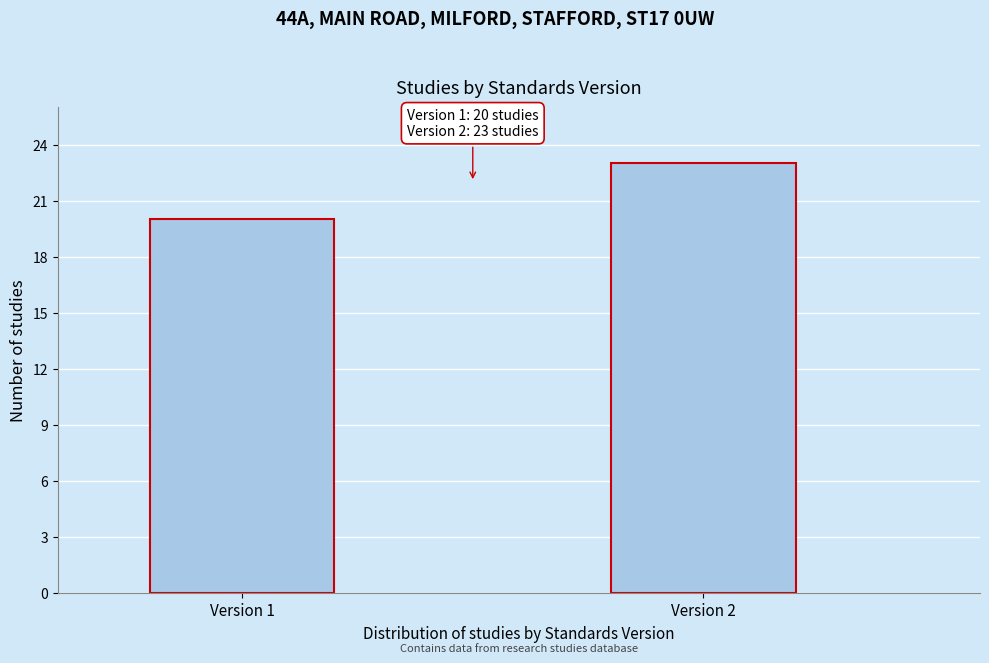

Reading left to right, extract all data points from this chart.

20	23